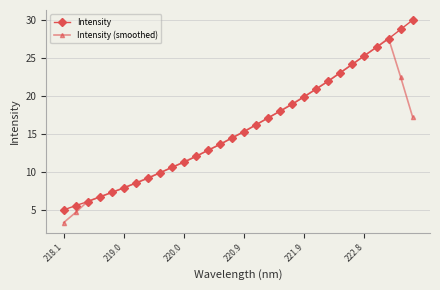

What is the value of the Intensity (smoothed) point at the 22nd from the left?

21.0